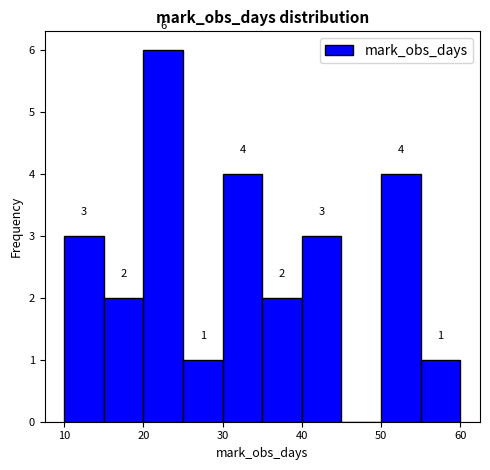

Over which range of the x-axis is the bar tallest?

20 to 25